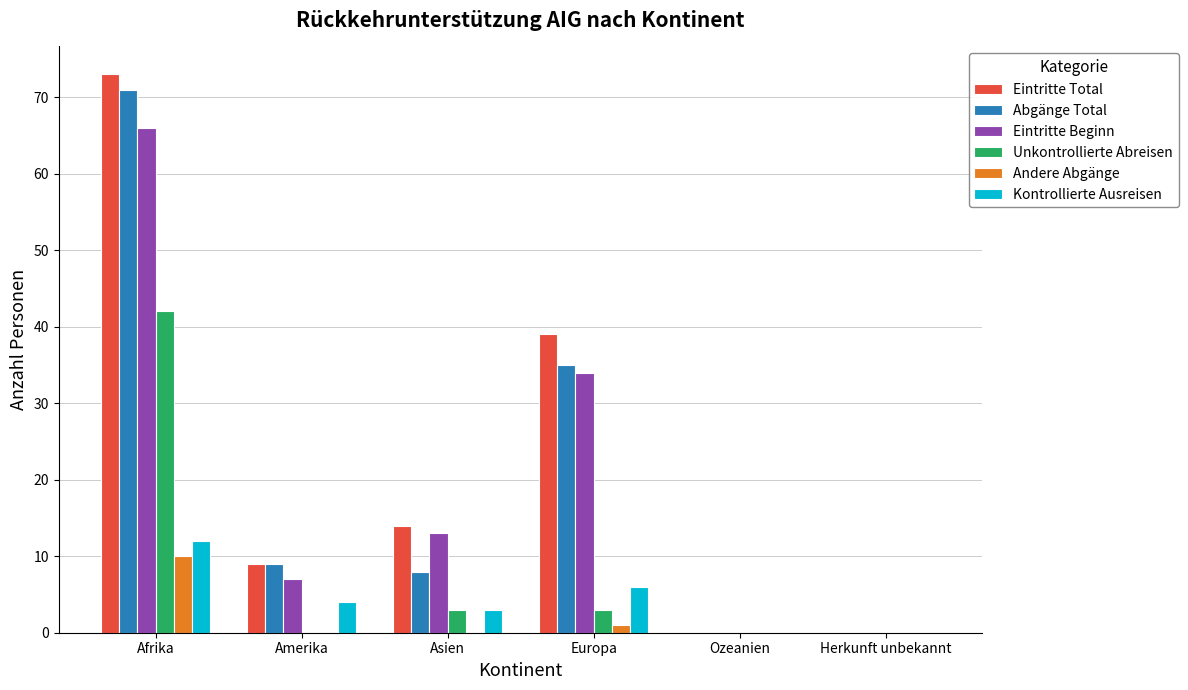

What is the sum of the Eintritte Total values at Afrika and Amerika?

82